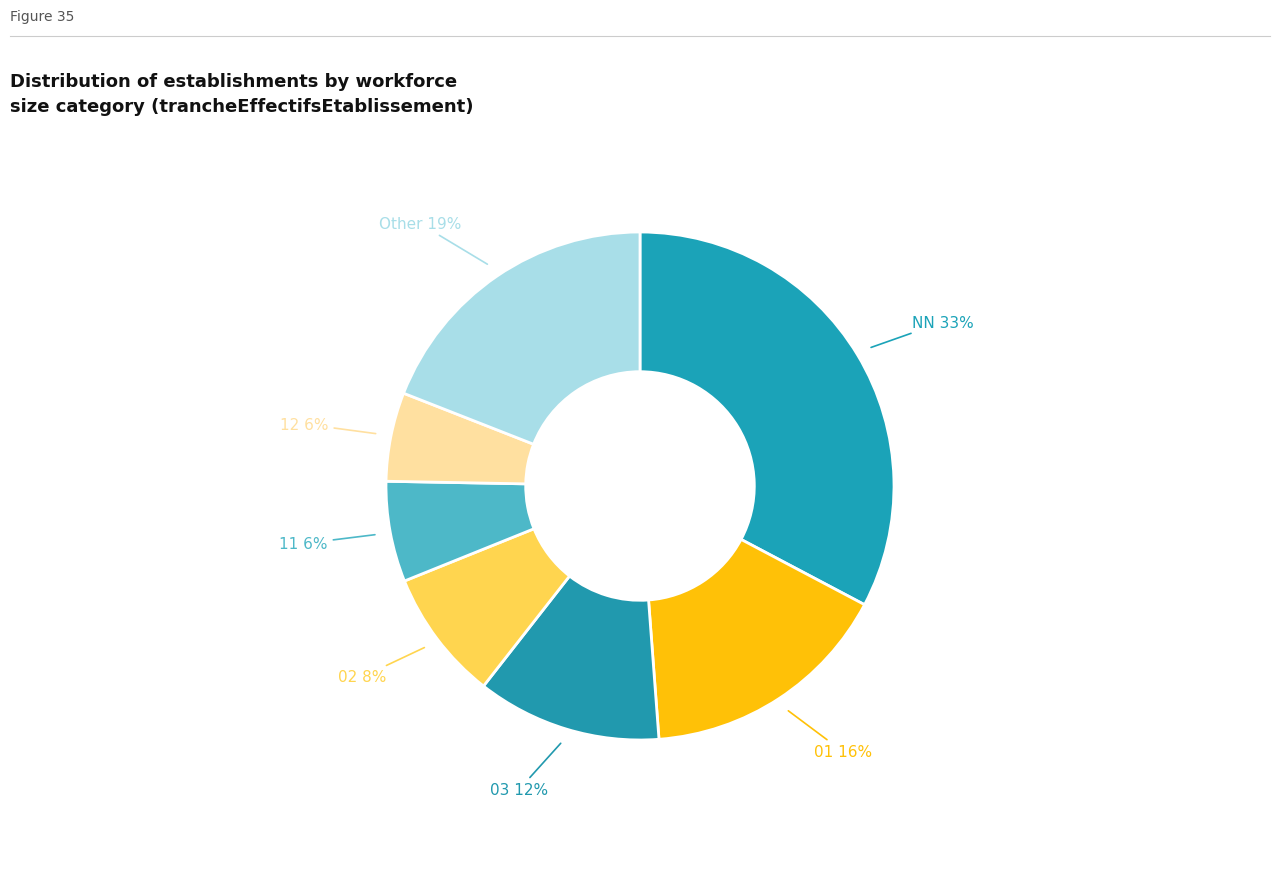

Is there a majority slice in this chart?

No